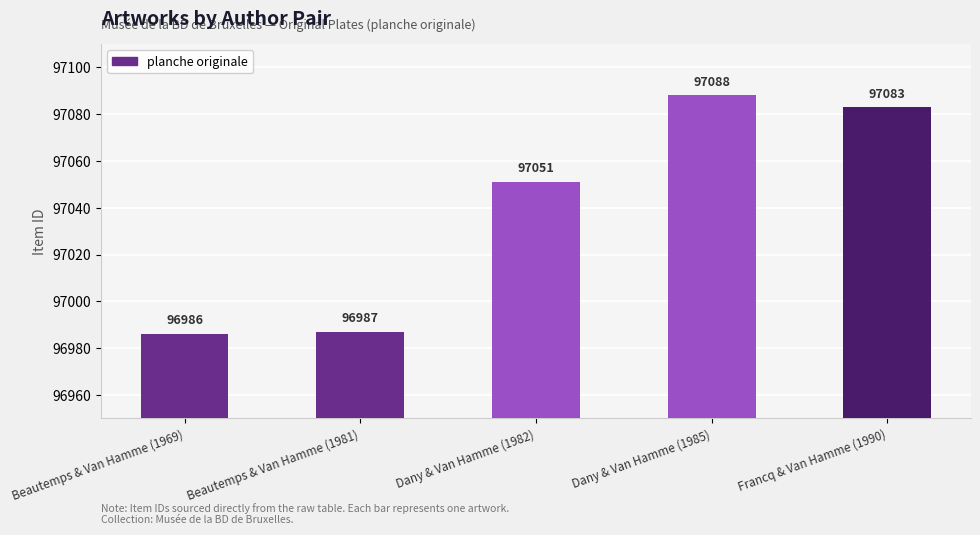

What is the difference between the values at Francq & Van Hamme (1990) and Beautemps & Van Hamme (1969)?

97